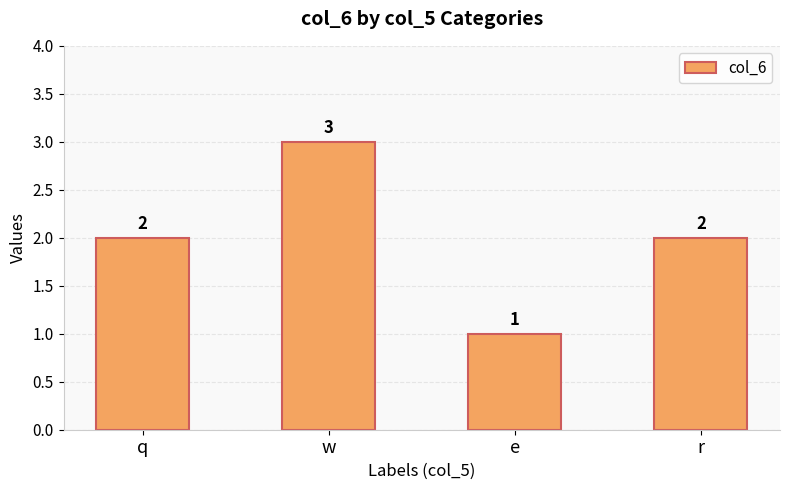

What is the sum of the values at e and q?

3